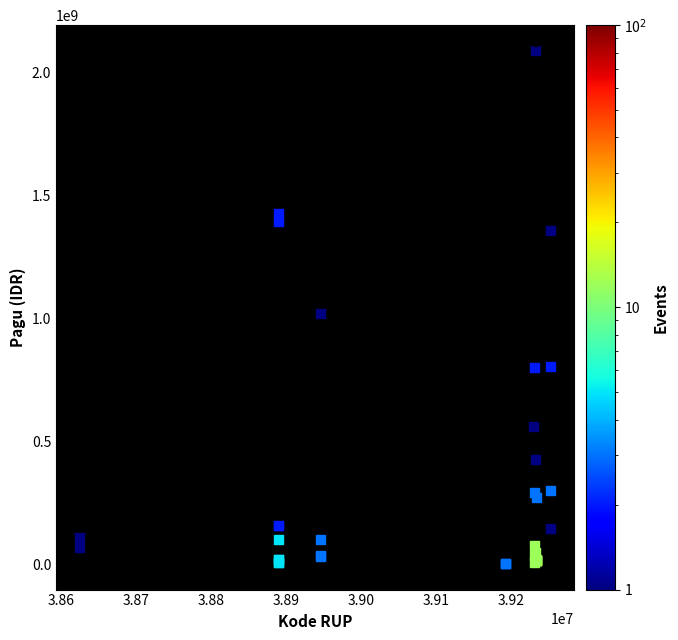

What Y value in the scatter plot is closest to 1045173875?

1020000000